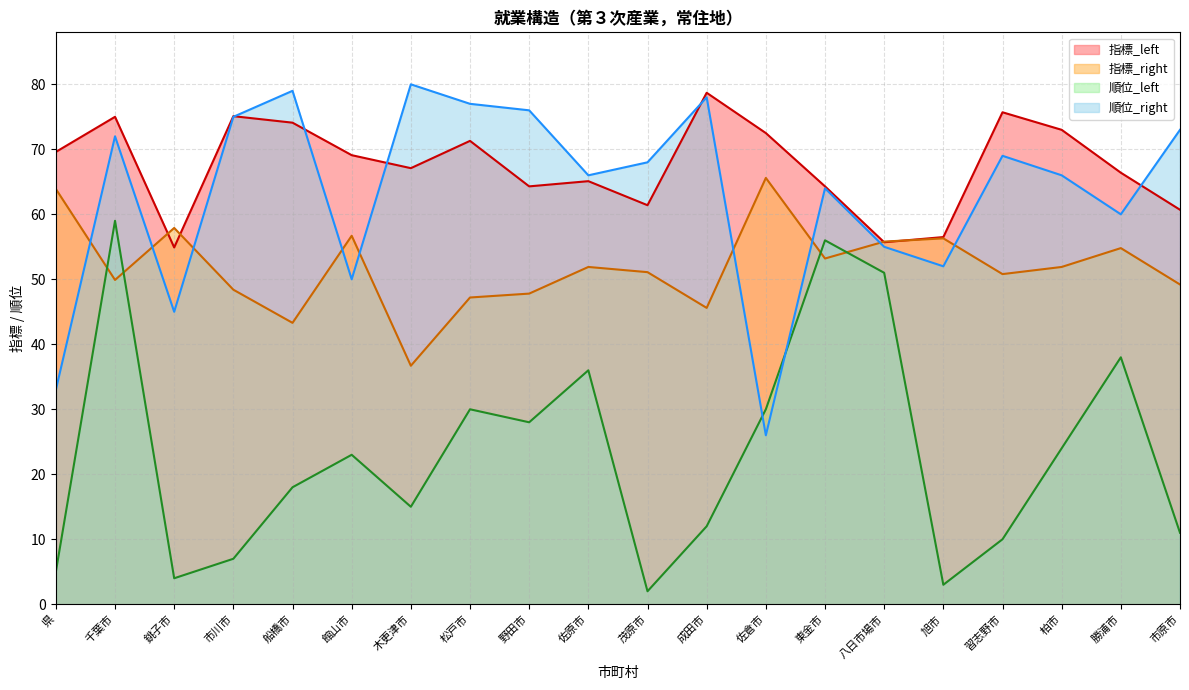

Does the chart display data point markers on the line(s)?

No